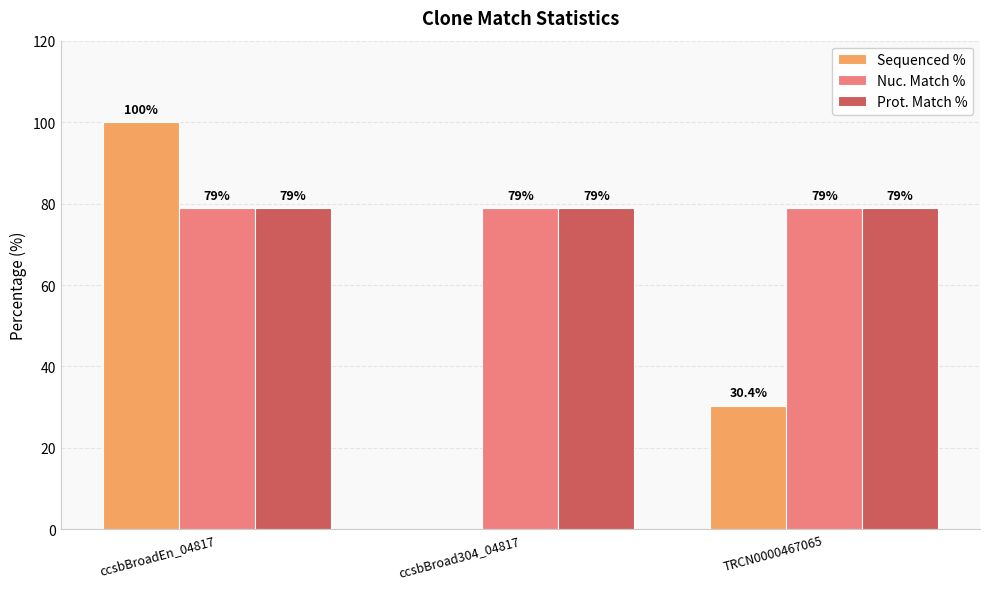

What is the maximum value for Nuc. Match %?

79.0